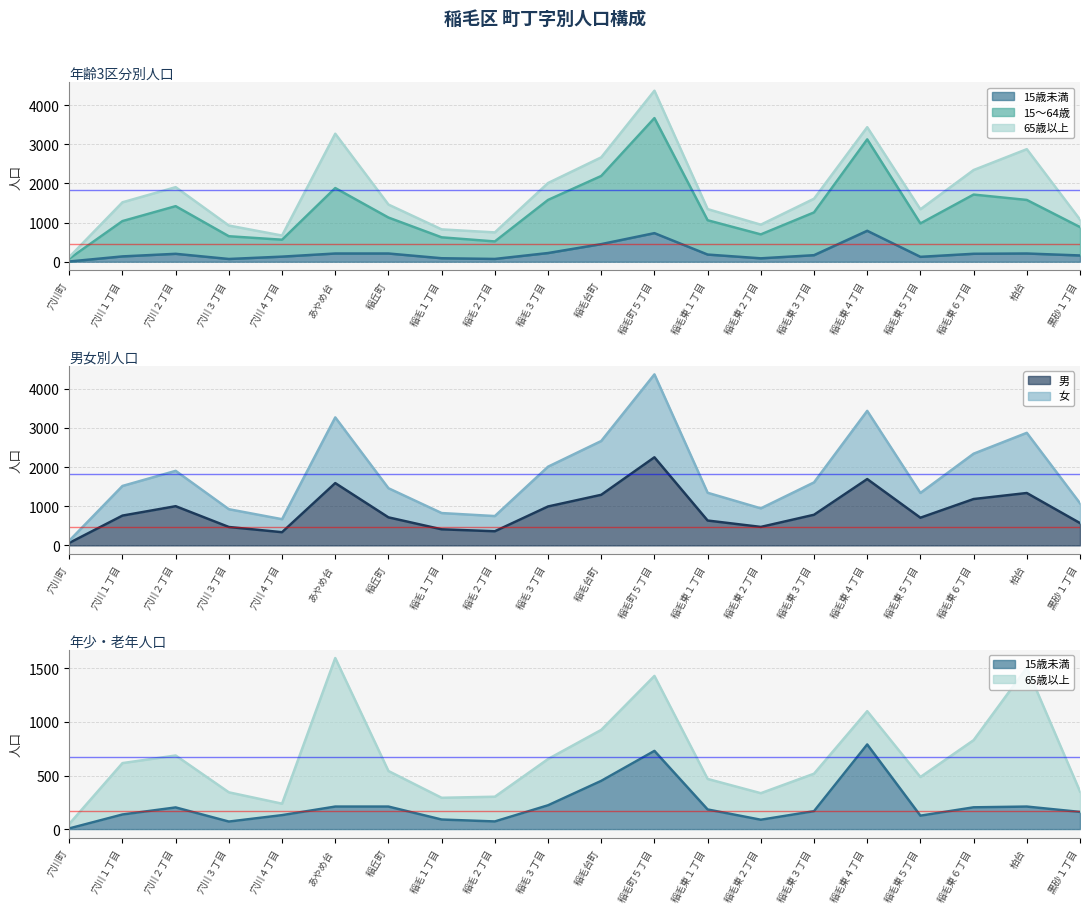

Is it true that 女 equals 1339 at 稲毛東５丁目?

True